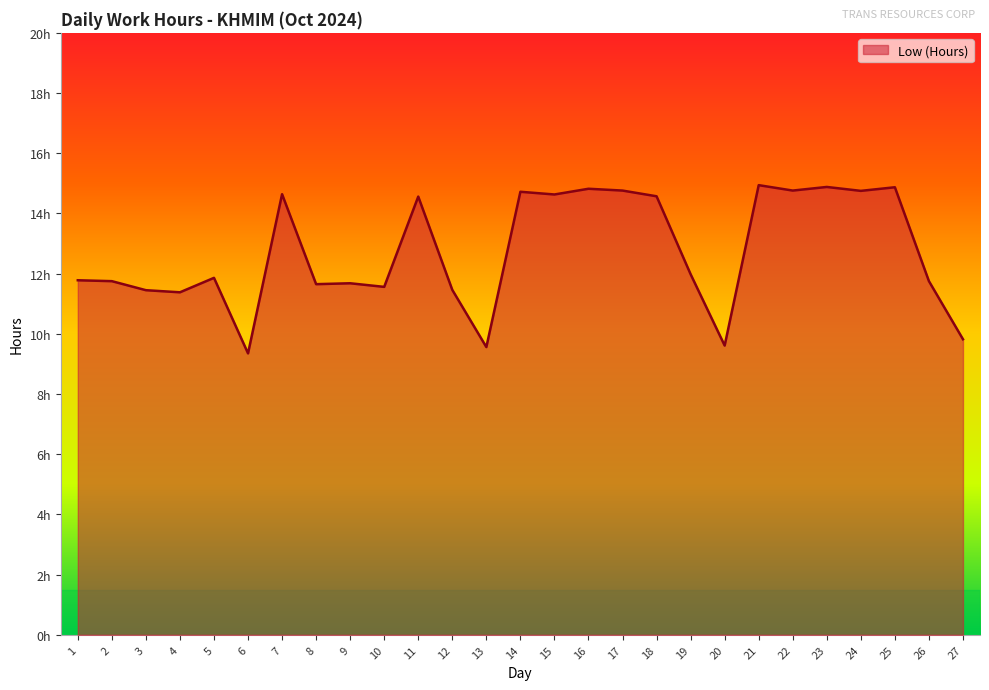

What is the sum of all values?

343.5